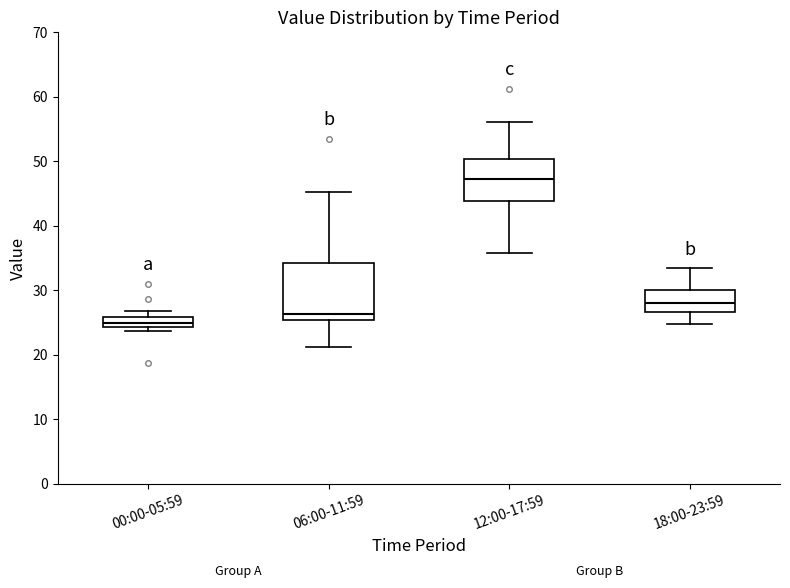

Where is the upper edge of the box for 00:00-05:59 on the y-axis? The values are not printed on the chart, so give them approximately, as read against the axis.

26